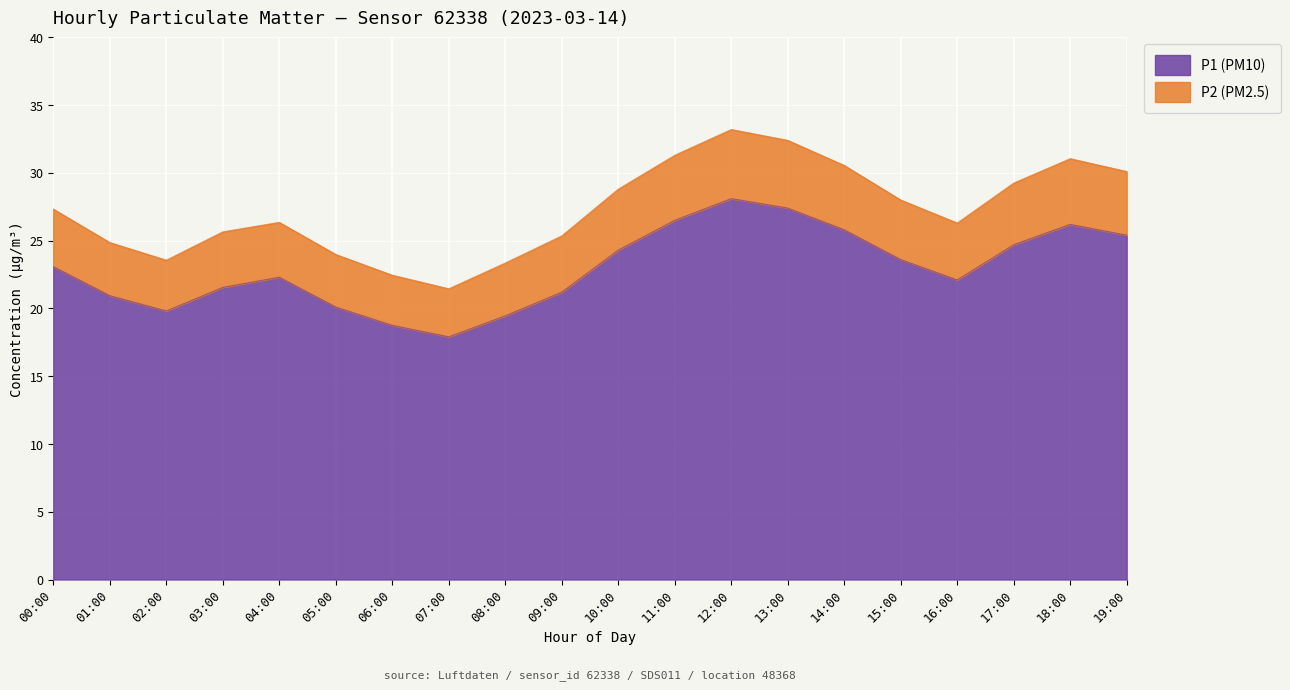

At which category is the sum across all series the highest?

12:00